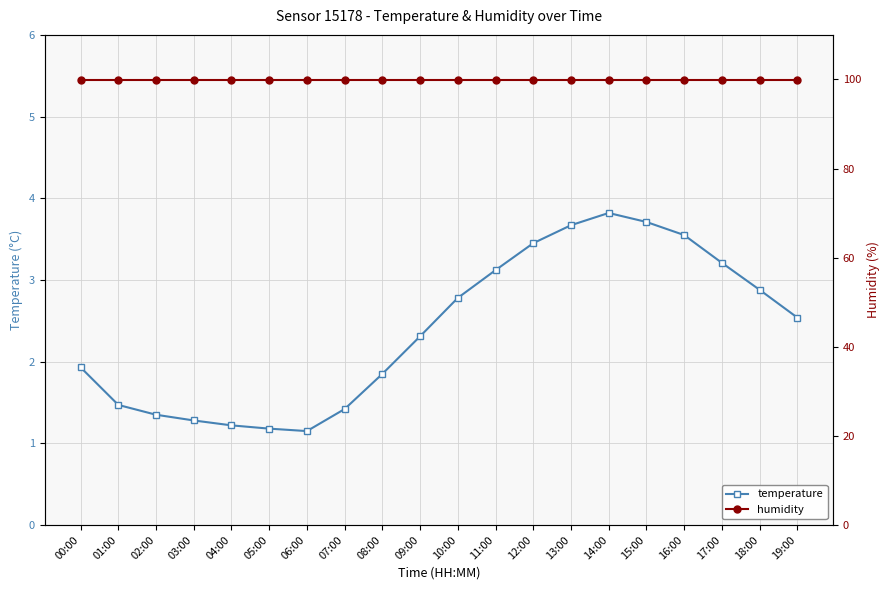

True or false: temperature has a value of 3.5 at 16:00.

True